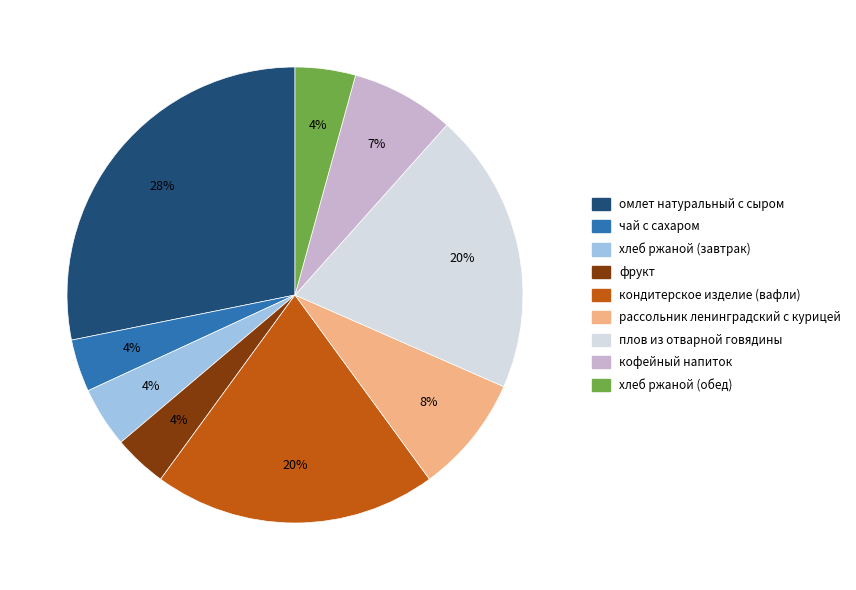

Which slice is the largest?

омлет натуральный с сыром